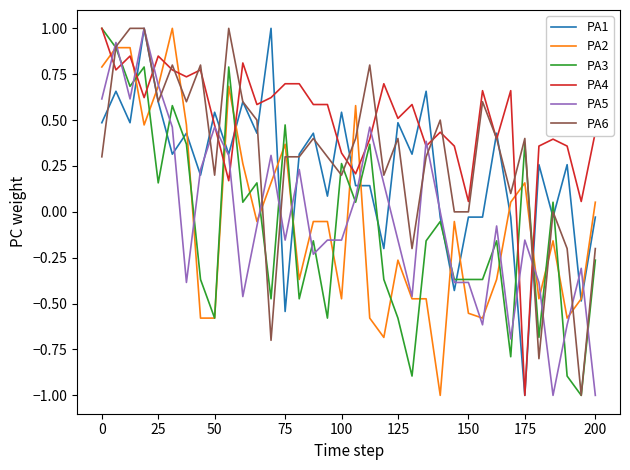

Which series has the largest total across all categories?

PA4